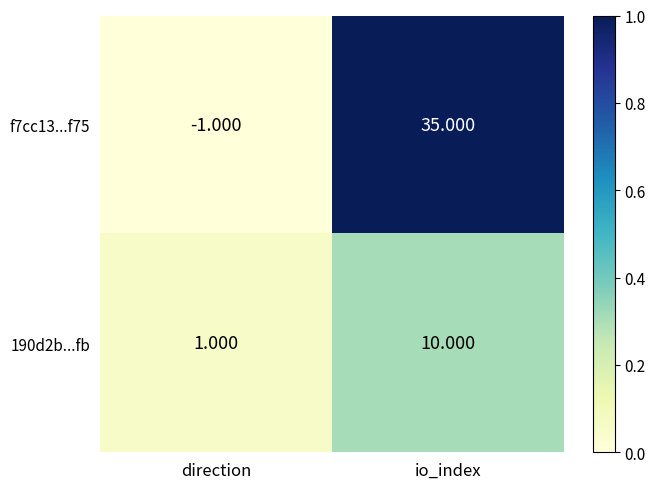

Which category has the lowest value in the f7cc13...f75 series?

direction